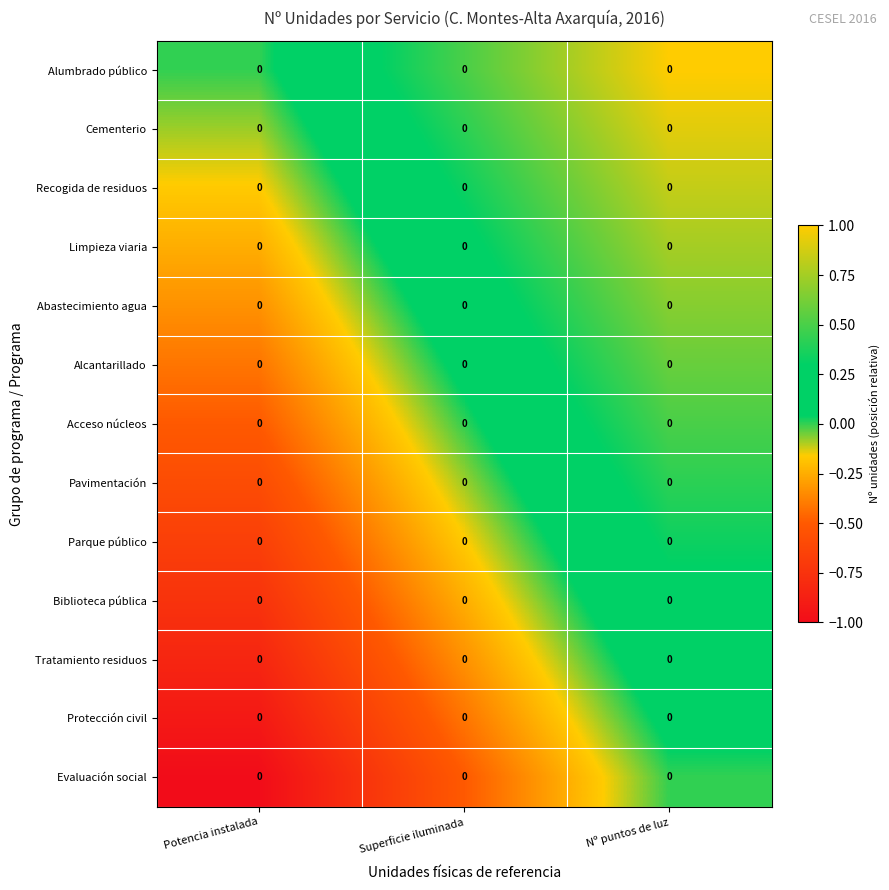

Count the Alumbrado público values in the range 0 to 1.

3